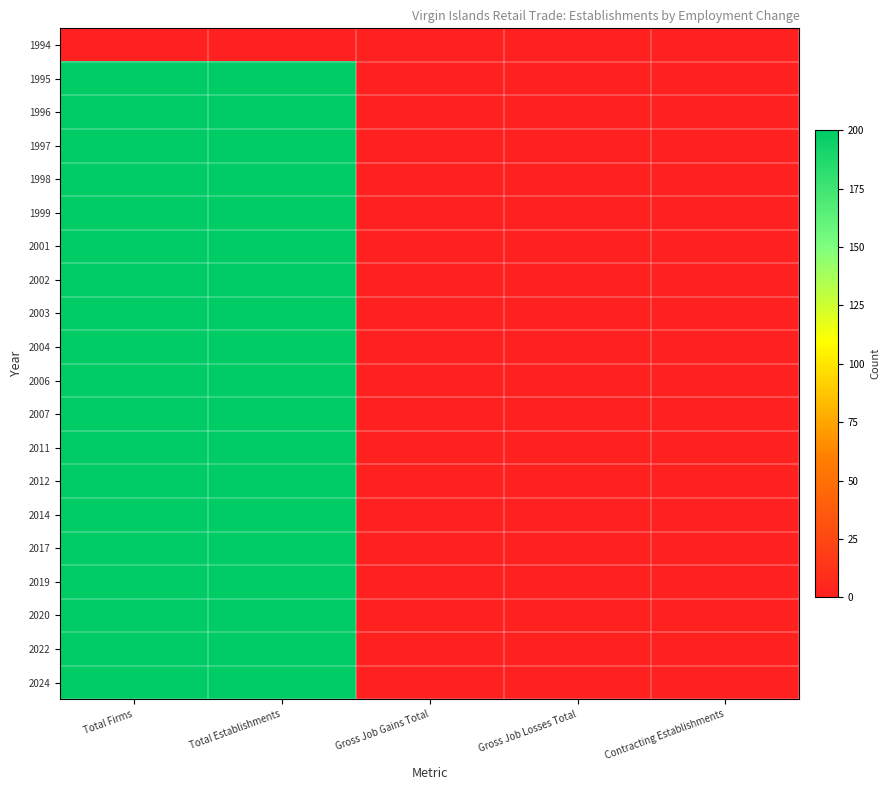

Reading left to right, what are all the values shown in this chart?

1994: Total Firms=0	Total Establishments=0	Gross Job Gains Total=0	Gross Job Losses Total=0	Contracting Establishments=0
1995: Total Firms=200	Total Establishments=200	Gross Job Gains Total=0	Gross Job Losses Total=0	Contracting Establishments=0
1996: Total Firms=200	Total Establishments=200	Gross Job Gains Total=0	Gross Job Losses Total=0	Contracting Establishments=0
1997: Total Firms=200	Total Establishments=200	Gross Job Gains Total=0	Gross Job Losses Total=0	Contracting Establishments=0
1998: Total Firms=200	Total Establishments=200	Gross Job Gains Total=0	Gross Job Losses Total=0	Contracting Establishments=0
1999: Total Firms=200	Total Establishments=200	Gross Job Gains Total=0	Gross Job Losses Total=0	Contracting Establishments=0
2001: Total Firms=200	Total Establishments=200	Gross Job Gains Total=0	Gross Job Losses Total=0	Contracting Establishments=0
2002: Total Firms=200	Total Establishments=200	Gross Job Gains Total=0	Gross Job Losses Total=0	Contracting Establishments=0
2003: Total Firms=200	Total Establishments=200	Gross Job Gains Total=0	Gross Job Losses Total=0	Contracting Establishments=0
2004: Total Firms=200	Total Establishments=200	Gross Job Gains Total=0	Gross Job Losses Total=0	Contracting Establishments=0
2006: Total Firms=200	Total Establishments=200	Gross Job Gains Total=0	Gross Job Losses Total=0	Contracting Establishments=0
2007: Total Firms=200	Total Establishments=200	Gross Job Gains Total=0	Gross Job Losses Total=0	Contracting Establishments=0
2011: Total Firms=200	Total Establishments=200	Gross Job Gains Total=0	Gross Job Losses Total=0	Contracting Establishments=0
2012: Total Firms=200	Total Establishments=200	Gross Job Gains Total=0	Gross Job Losses Total=0	Contracting Establishments=0
2014: Total Firms=200	Total Establishments=200	Gross Job Gains Total=0	Gross Job Losses Total=0	Contracting Establishments=0
2017: Total Firms=200	Total Establishments=200	Gross Job Gains Total=0	Gross Job Losses Total=0	Contracting Establishments=0
2019: Total Firms=200	Total Establishments=200	Gross Job Gains Total=0	Gross Job Losses Total=0	Contracting Establishments=0
2020: Total Firms=200	Total Establishments=200	Gross Job Gains Total=0	Gross Job Losses Total=0	Contracting Establishments=0
2022: Total Firms=200	Total Establishments=200	Gross Job Gains Total=0	Gross Job Losses Total=0	Contracting Establishments=0
2024: Total Firms=200	Total Establishments=200	Gross Job Gains Total=0	Gross Job Losses Total=0	Contracting Establishments=0